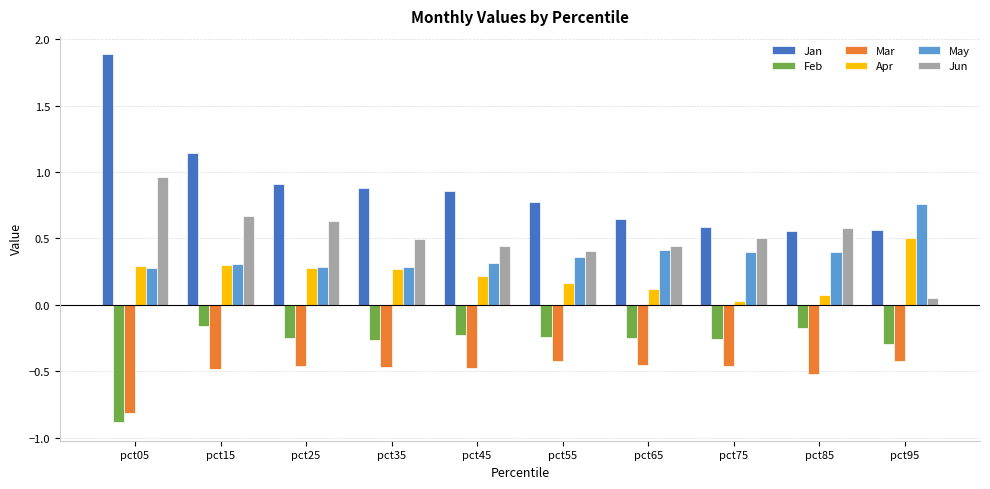

What is the maximum value shown in the chart?

1.9